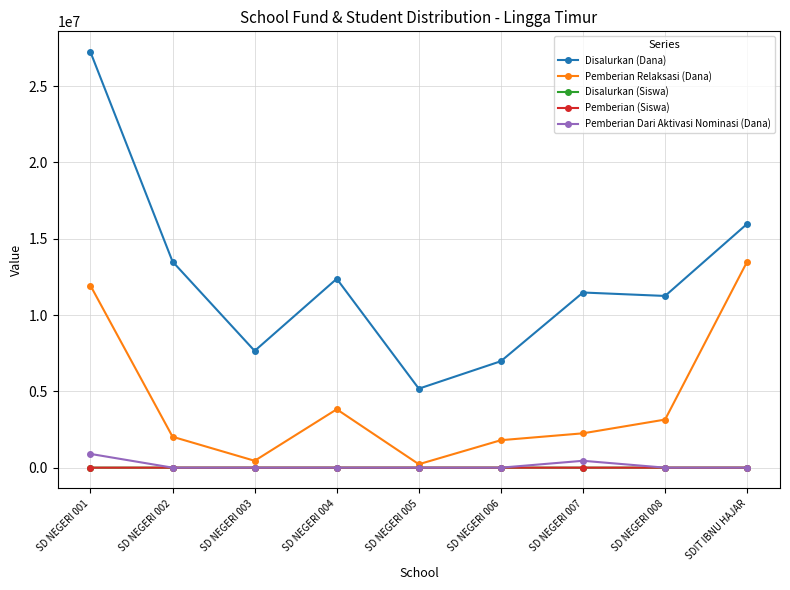

At how many categories does at least one series exceed 17746681?

1